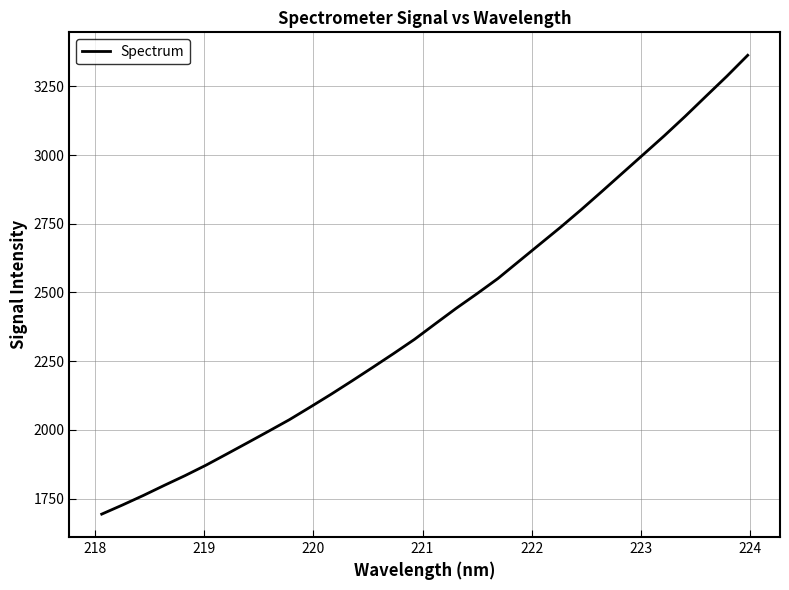

What is the difference between the maximum and minimum values?

1670.5